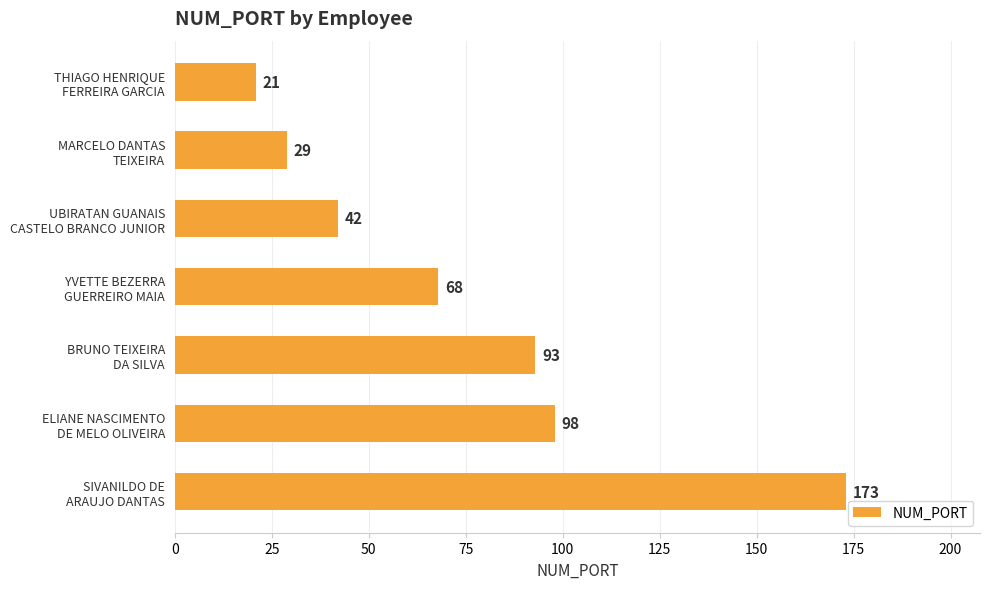

What is the difference between the second highest and second lowest values?

69